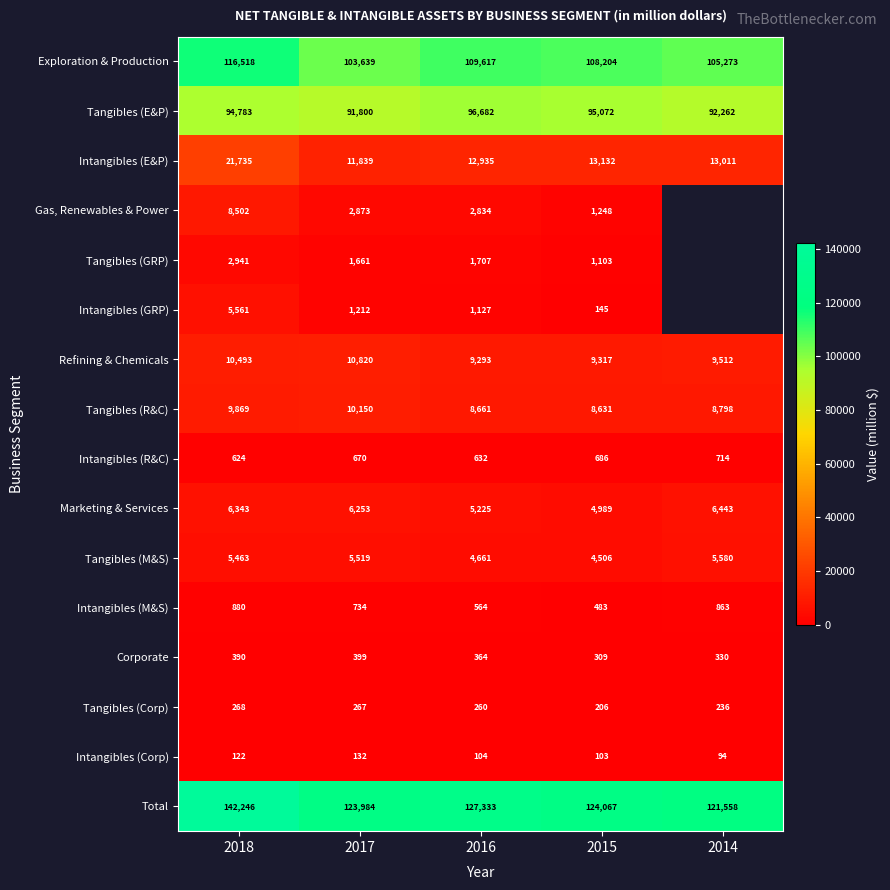

Where is Total nearest to the value 131902?

2016